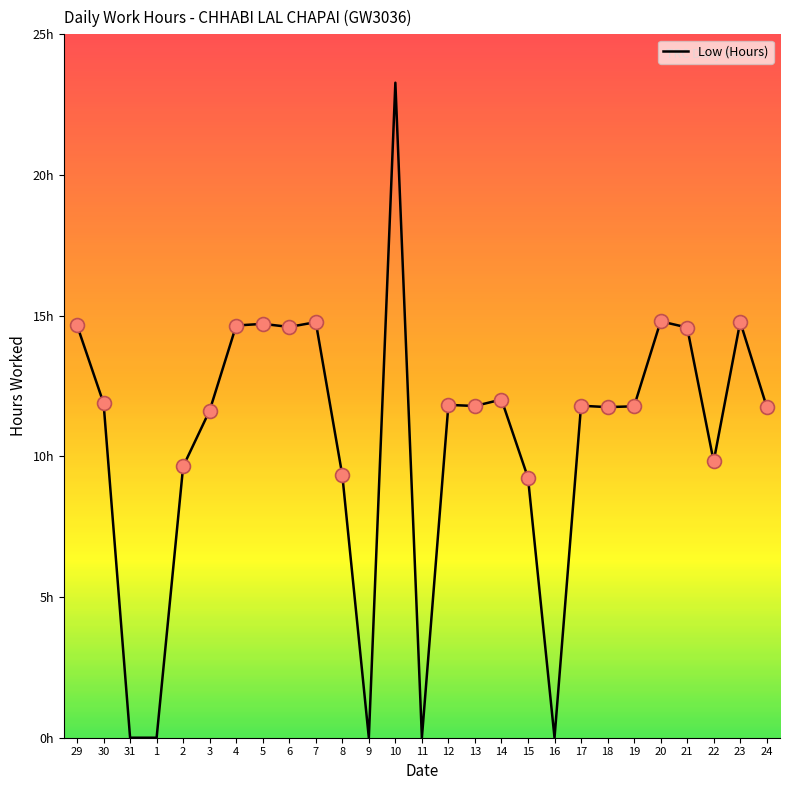

Where is the data nearest to the value 11?

3